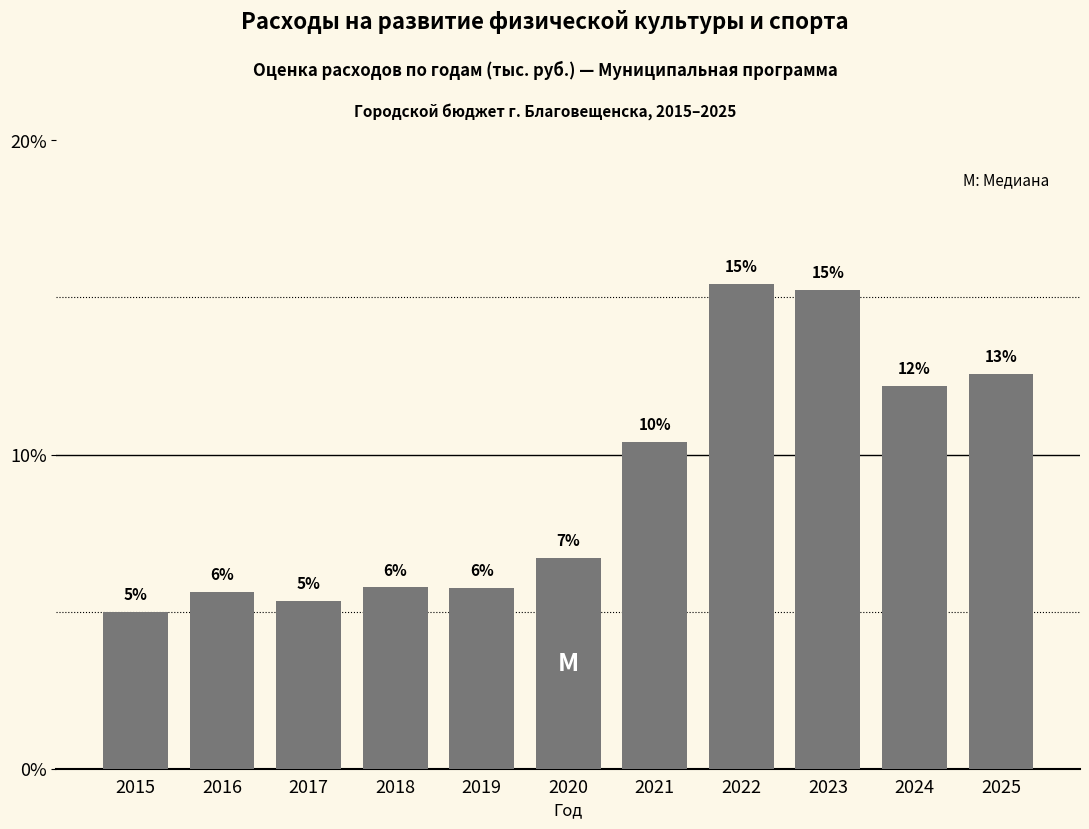

How many bars are there in total?

11